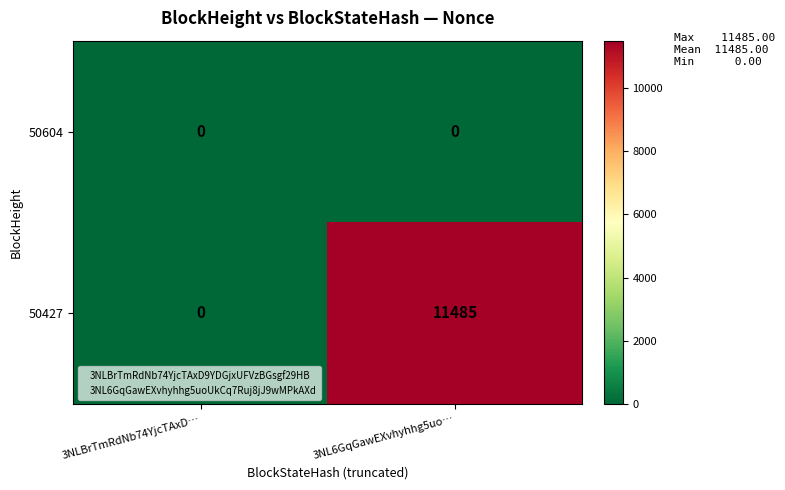

Which series has the largest range (max minus min)?

50427